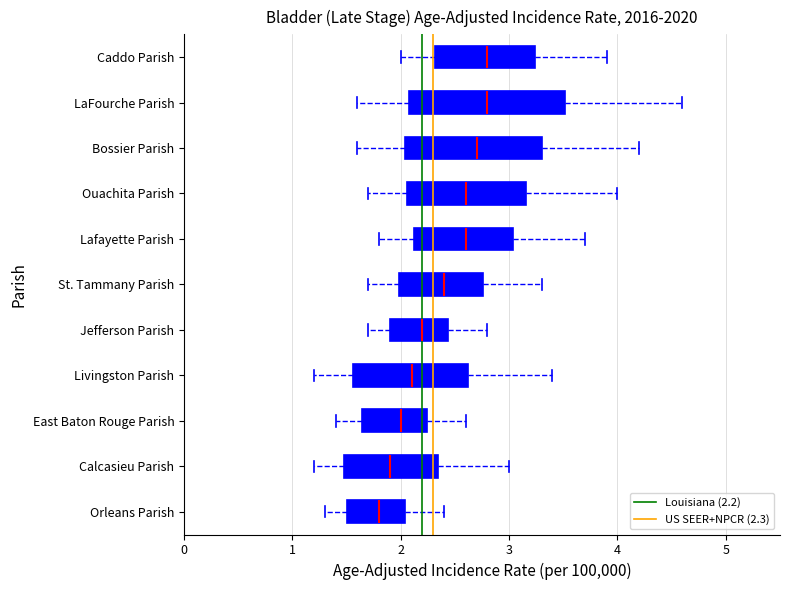

Where is the right edge of the box for Lafayette Parish on the x-axis? The values are not printed on the chart, so give them approximately, as read against the axis.

3.0